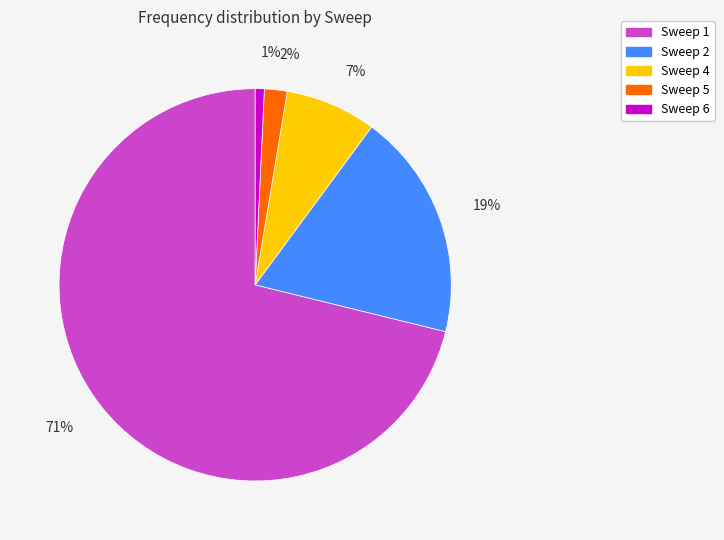

How many segments does this pie chart have?

5